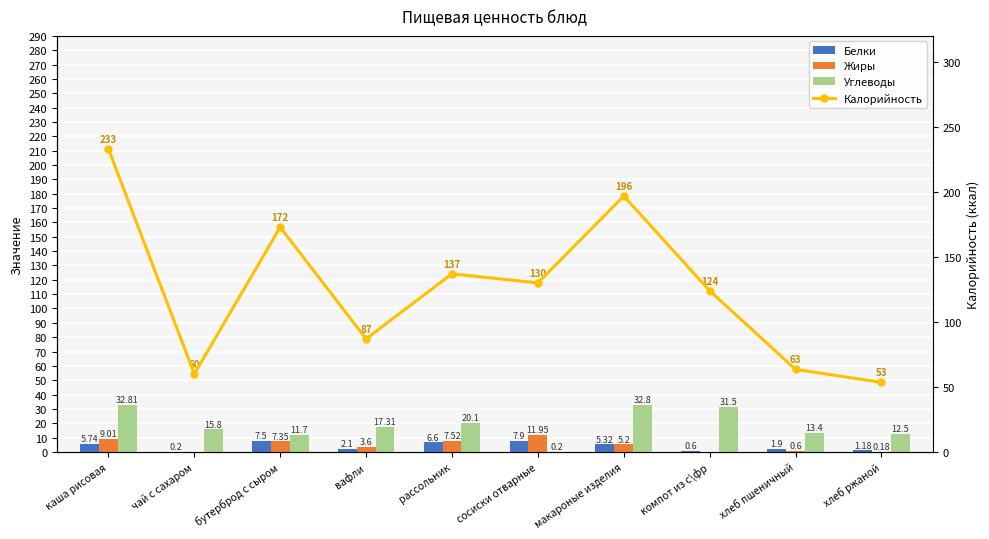

How many groups of bars are there?

10